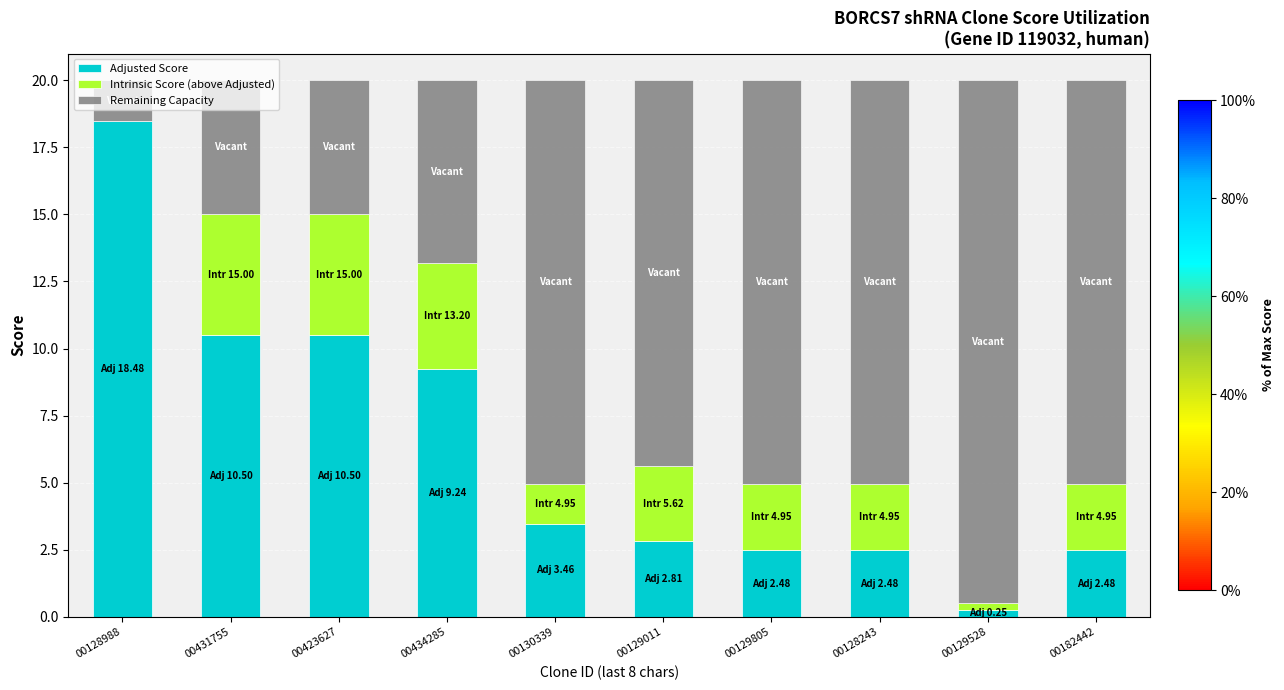

What is the total value across all series at 00130339?

20.0